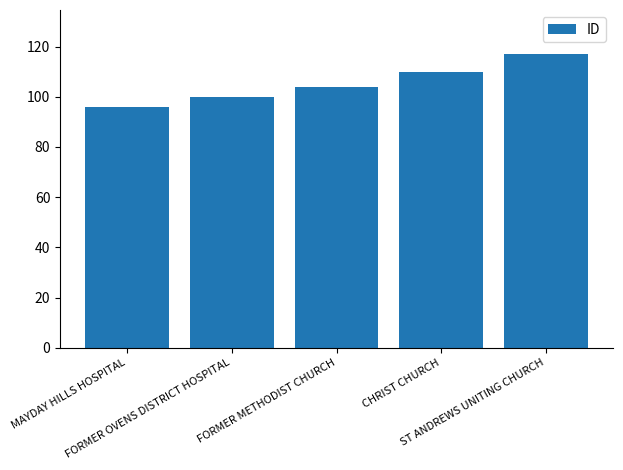

What is the smallest value displayed?

96